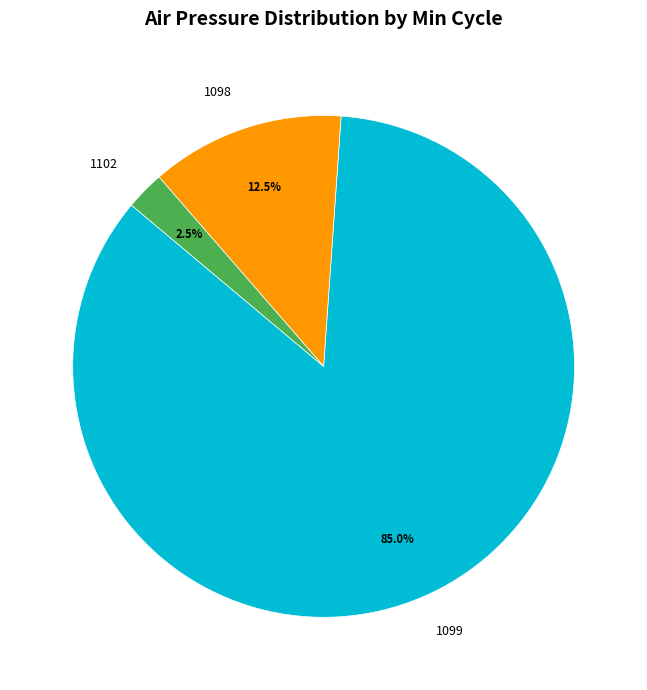

Do 1099 and 1098 together represent more than half of the pie?

Yes